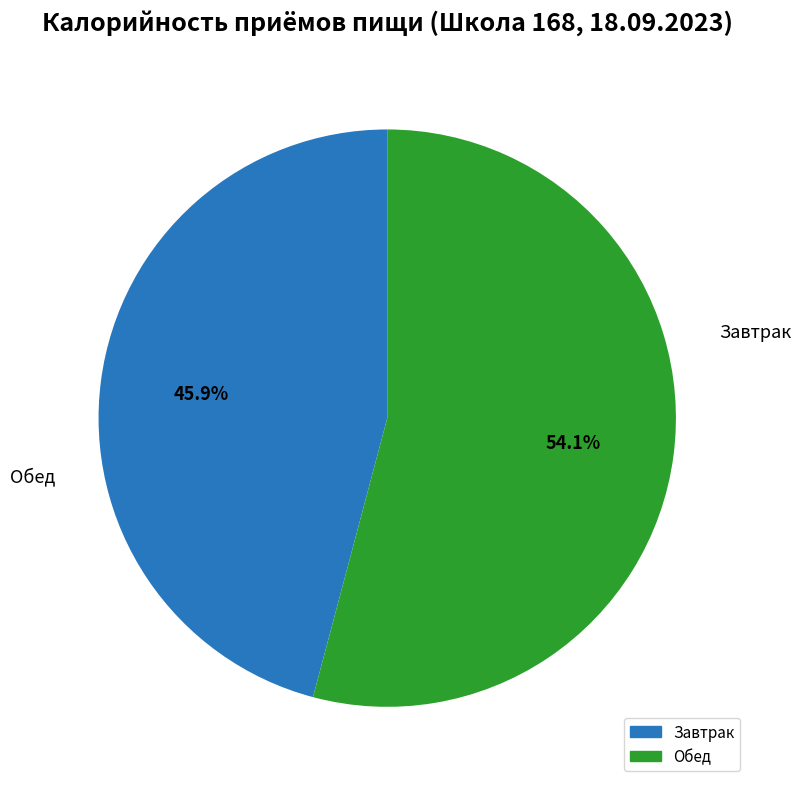

Is there any slice that represents more than half of the pie?

Yes